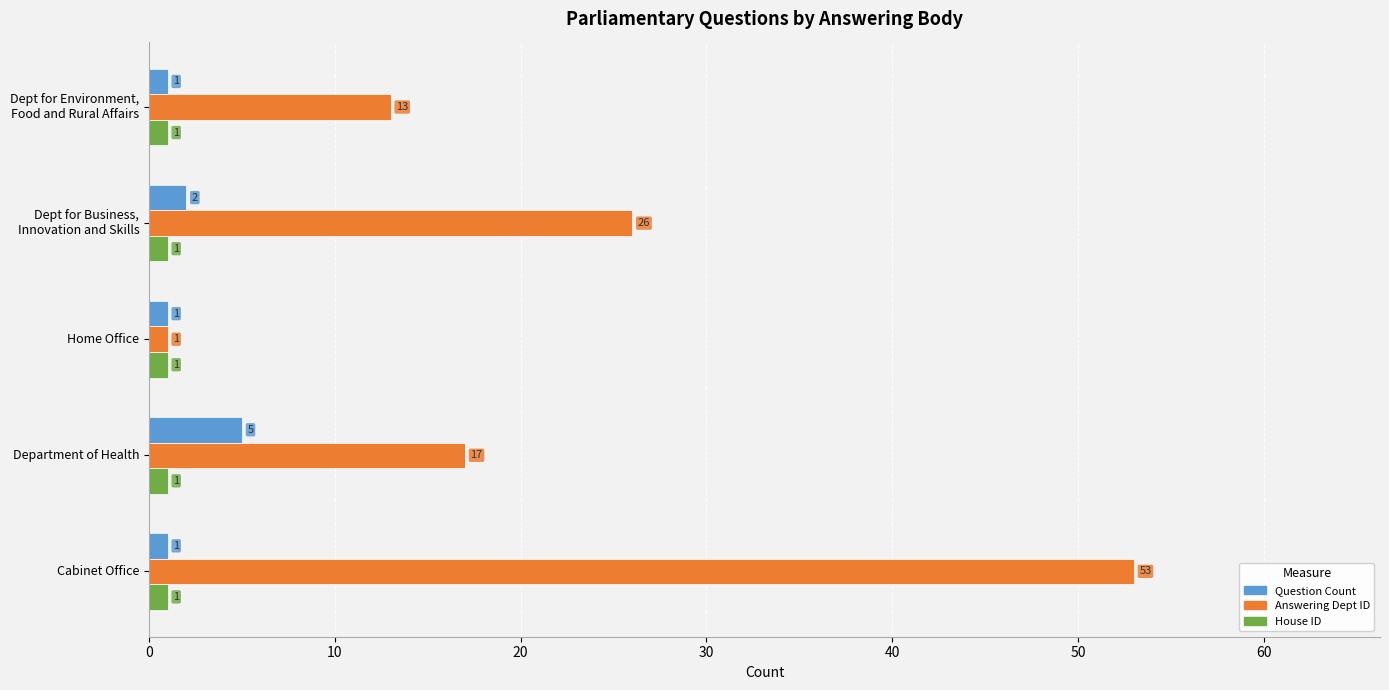

Rank the series by their maximum value, from lowest to highest.

House ID, Question Count, Answering Dept ID